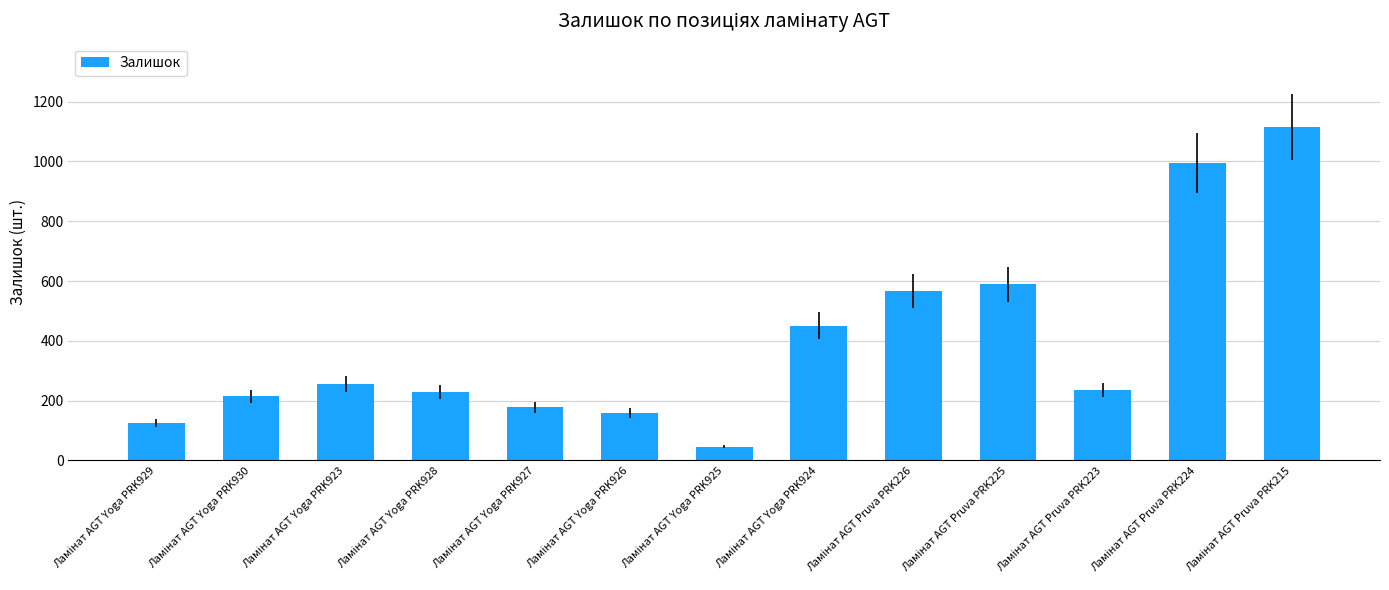

What is the value of the 4th bar from the left?

229